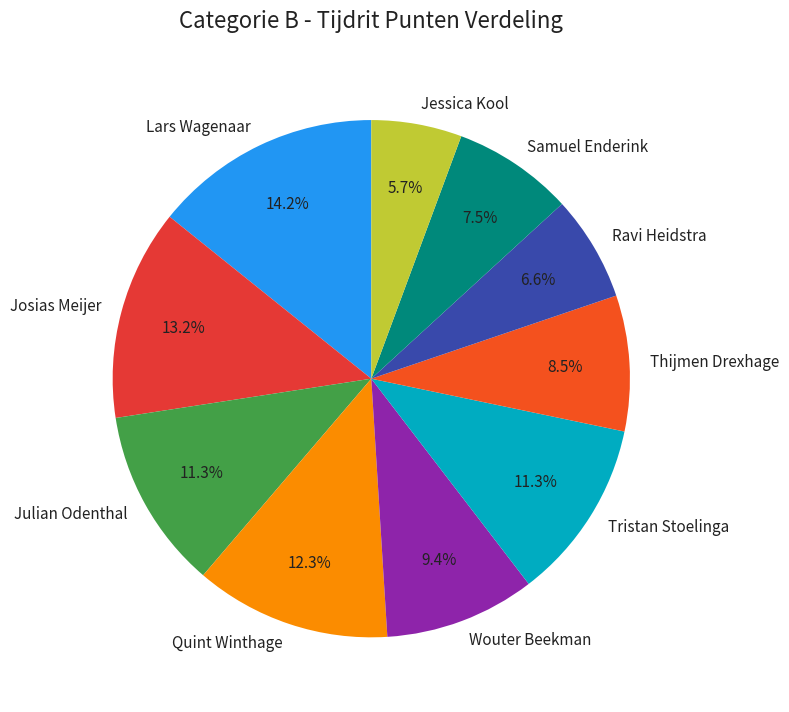

Is it true that Lars Wagenaar is 14% of the pie?

True